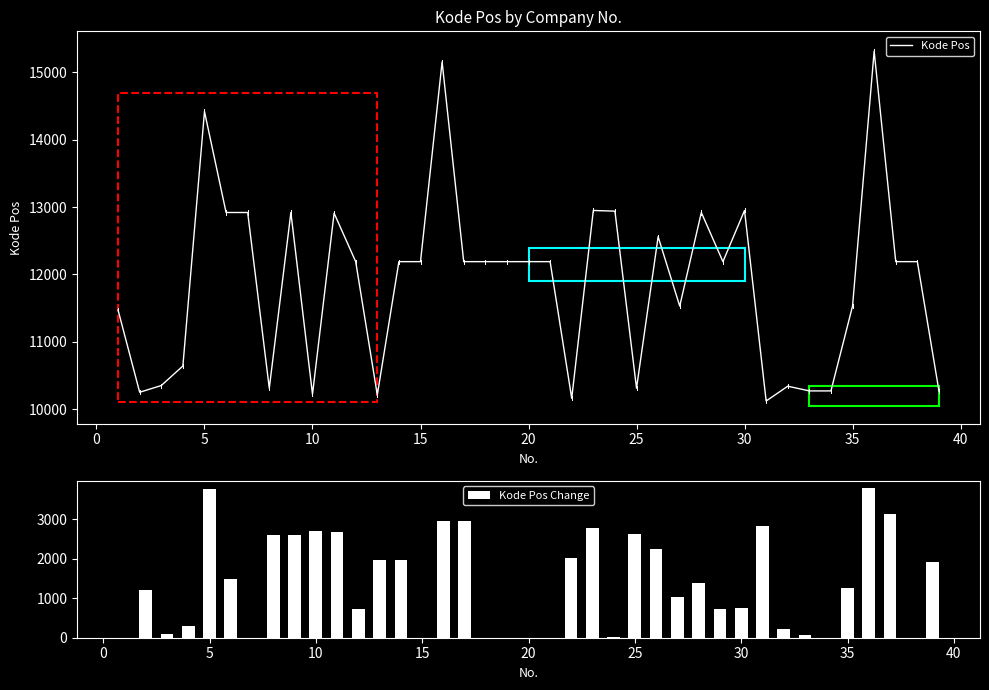

What is the highest value of the Kode Pos series?

15316